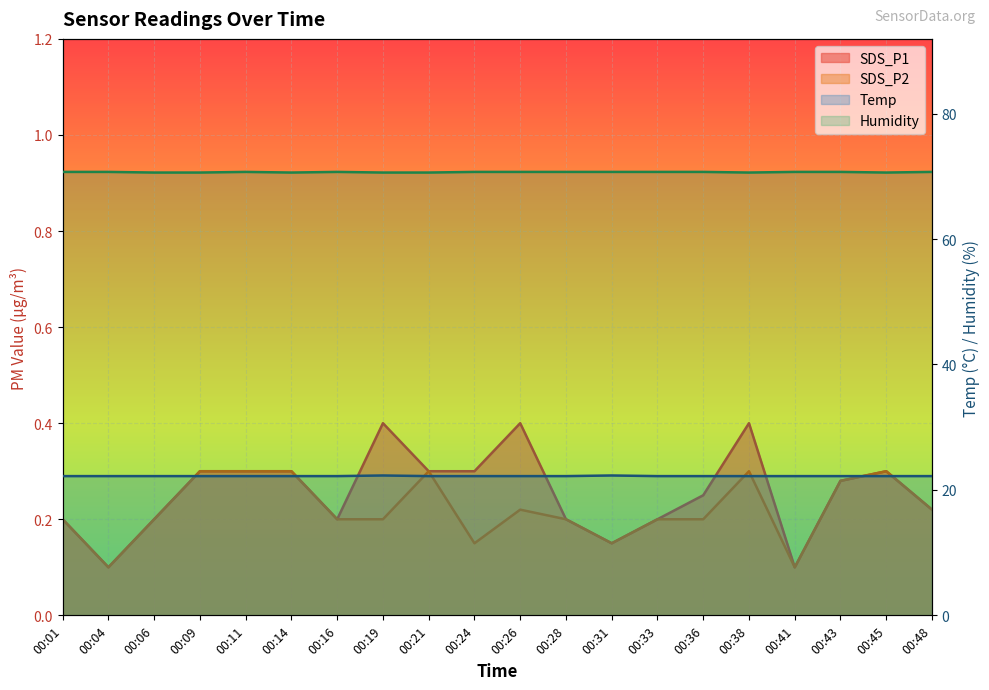

Where is the first local maximum for SDS_P1?

00:19